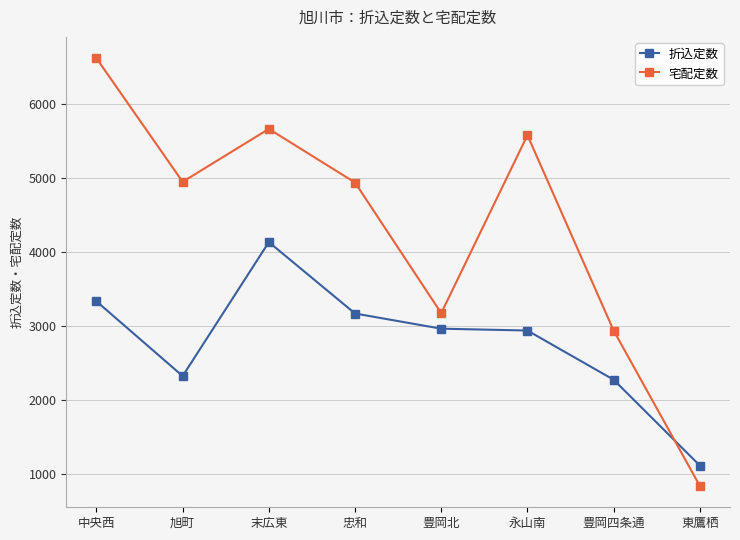

Between which two adjacent categories do 宅配定数 and 折込定数 first intersect?

豊岡四条通 and 東鷹栖